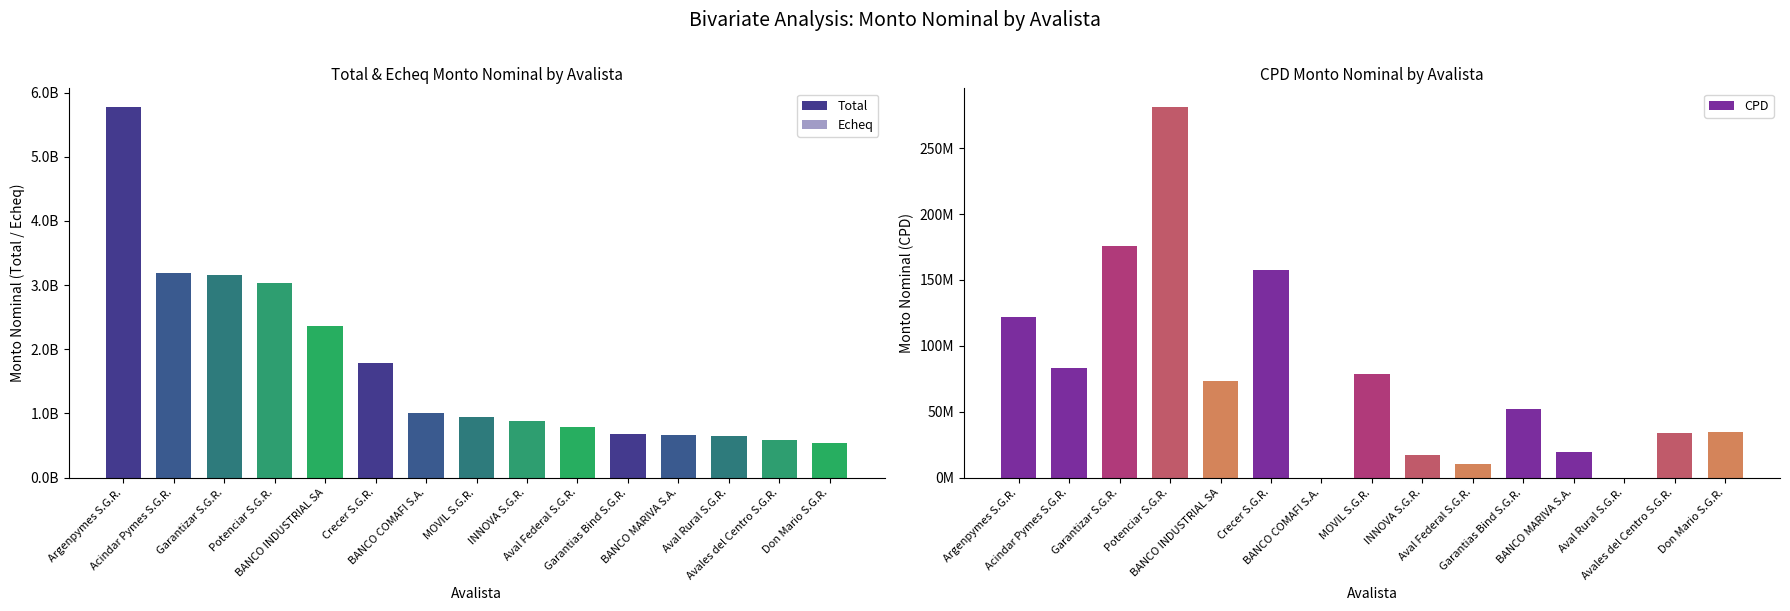

How many data points in Total are less than 937457222?

7